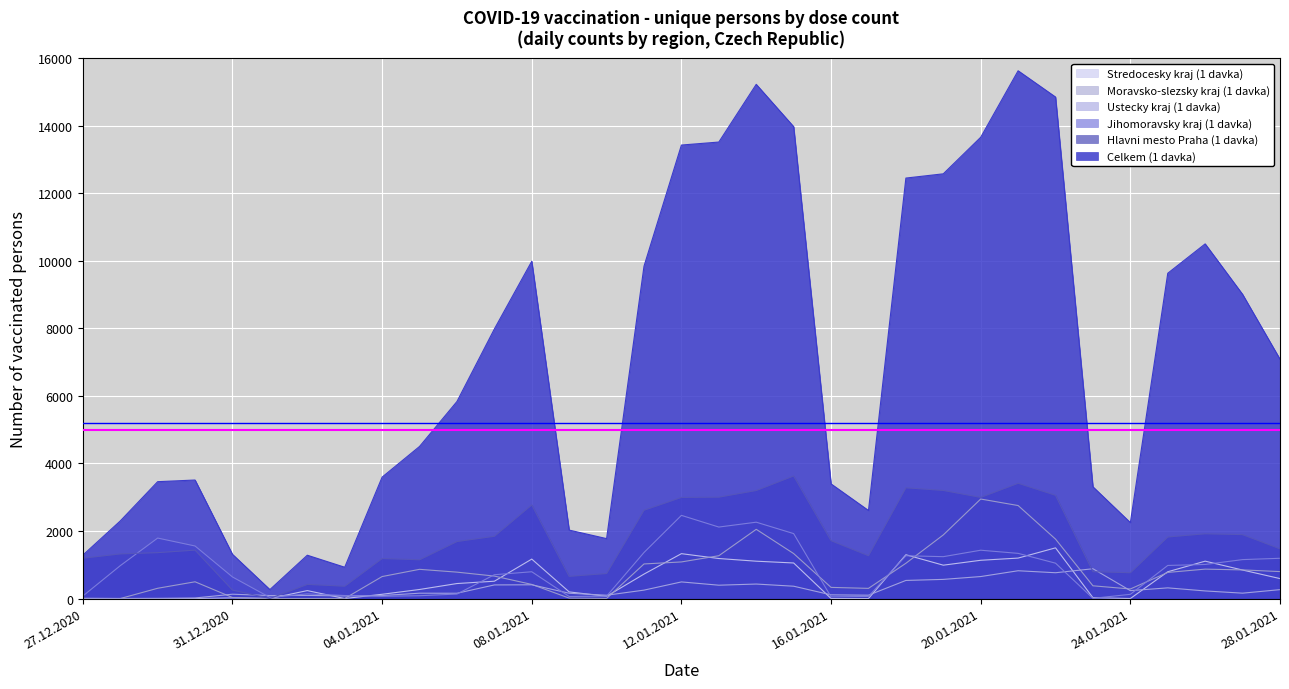

True or false: Ustecky kraj (1 davka) and Stredocesky kraj (1 davka) cross at least once.

True